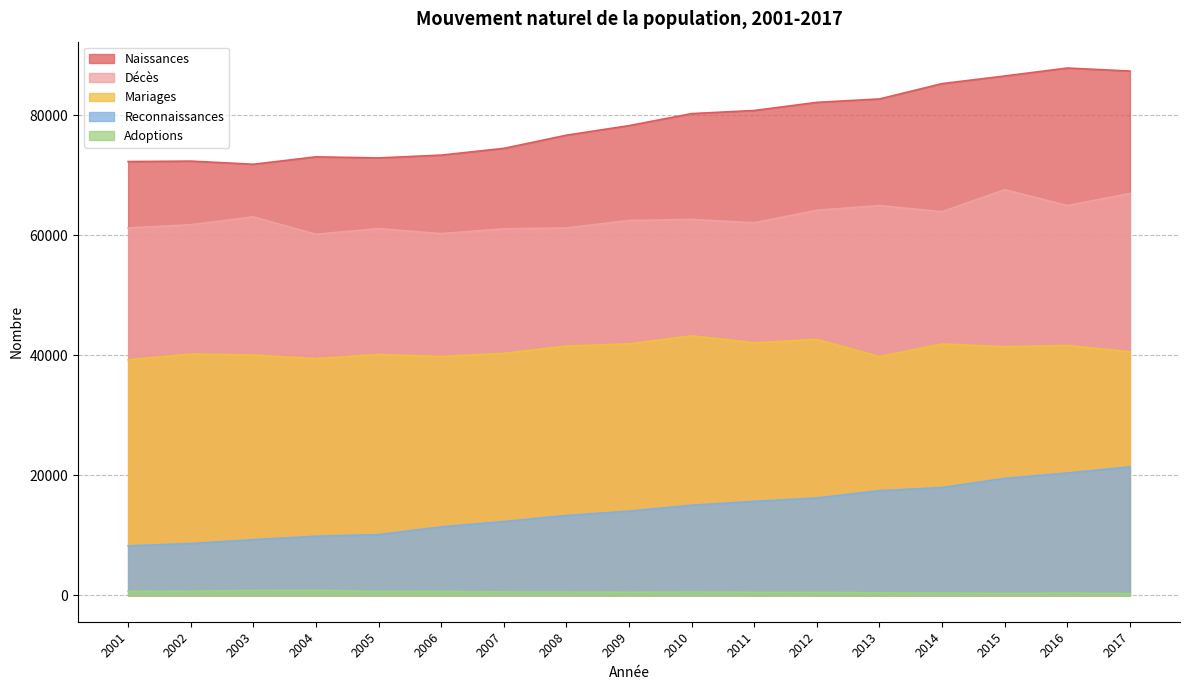

Between 2003 and 2011, which series saw the biggest shift?

Naissances